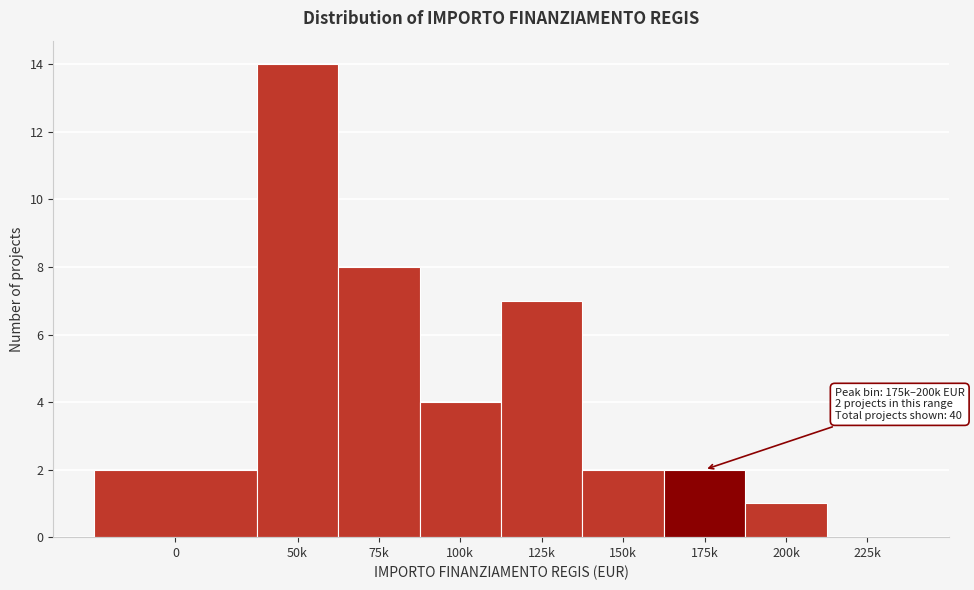

Reading left to right, list all the values displayed in this chart.

0=2	50k=14	75k=8	100k=4	125k=7	150k=2	175k=2	200k=1	225k=0